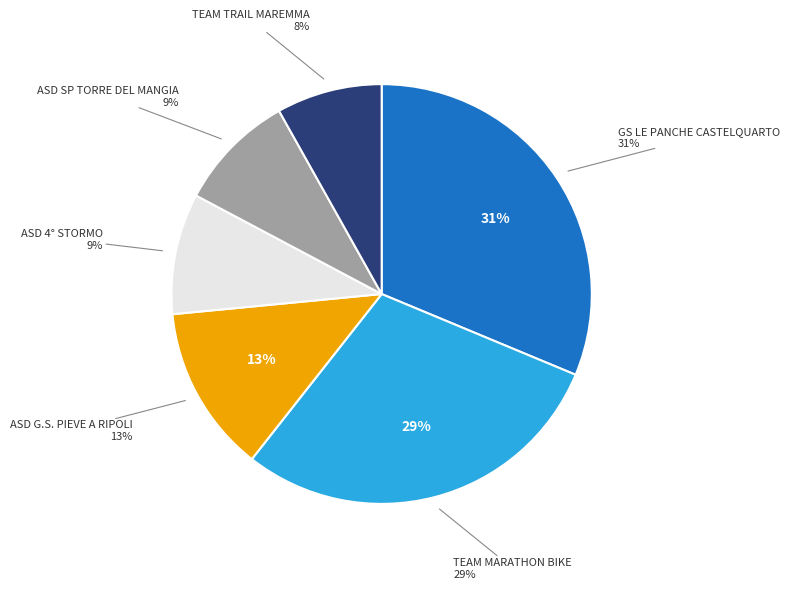

Does any single category account for the majority?

No